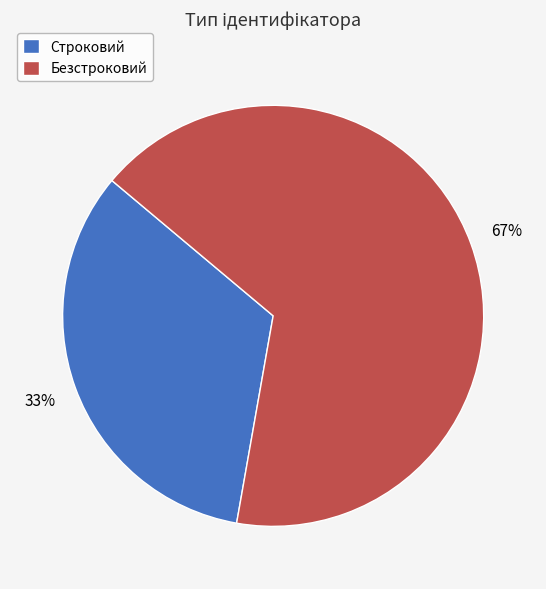

How many segments does this pie chart have?

2